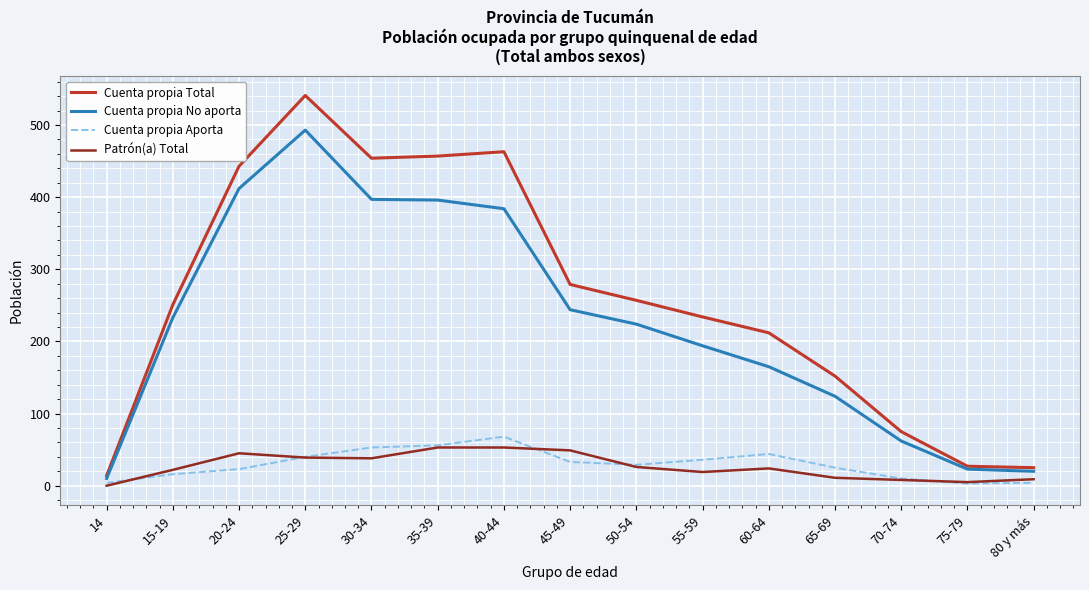

True or false: Cuenta propia Total has a value of 279 at 45-49.

True